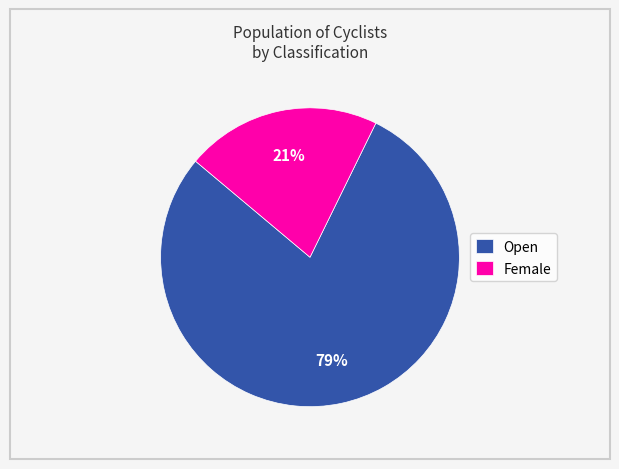

Which slice represents more than half of the pie?

Open